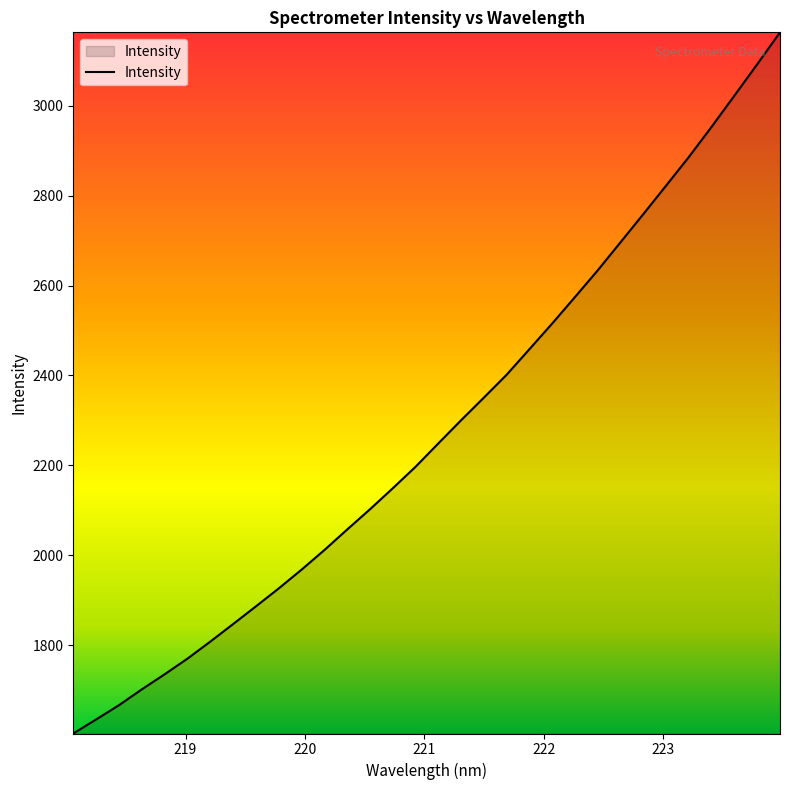

How many distinct data groups are displayed?

1